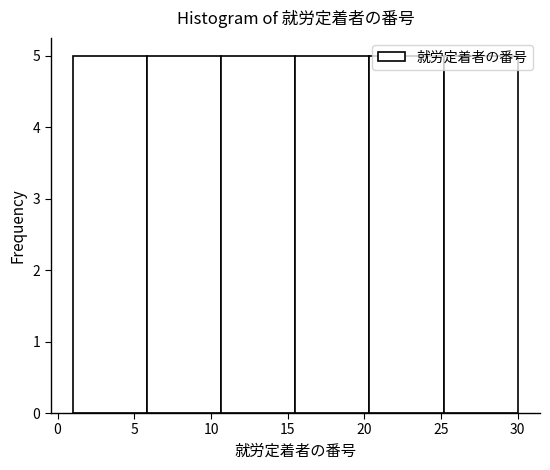

Reading left to right, transcribe this chart: for each bar, give the range it covers on the x-axis and its height. Neither the bar edges nor the heights are printed on the chart, so give them approximately, as read against the axes.

1.0 to 6.0: 5
6.0 to 10.5: 5
10.5 to 15.5: 5
15.5 to 20.5: 5
20.5 to 25.0: 5
25.0 to 30.0: 5